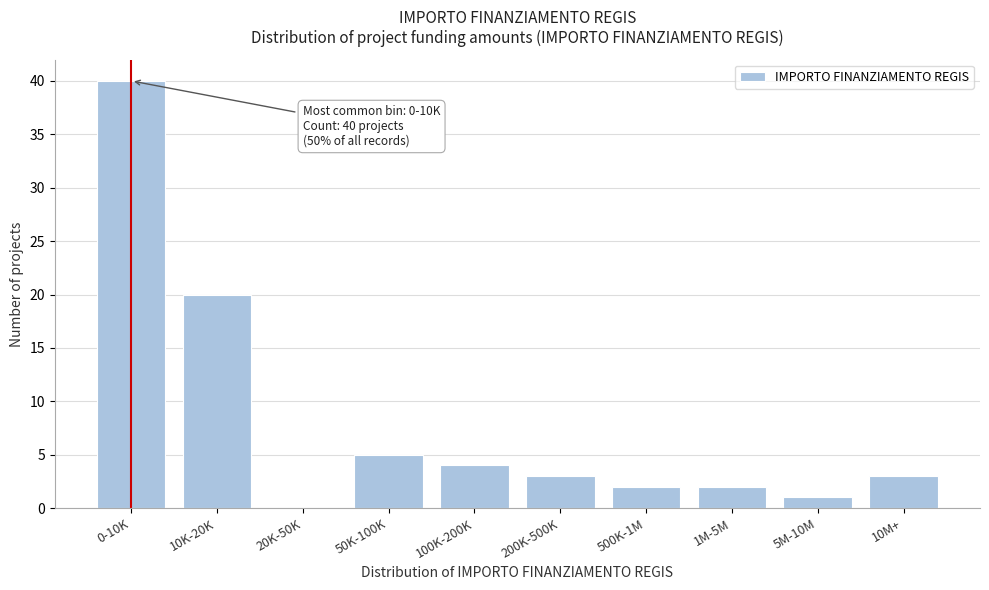

Reading left to right, what are all the values shown in this chart?

0-10K=40	10K-20K=20	20K-50K=0	50K-100K=5	100K-200K=4	200K-500K=3	500K-1M=2	1M-5M=2	5M-10M=1	10M+=3